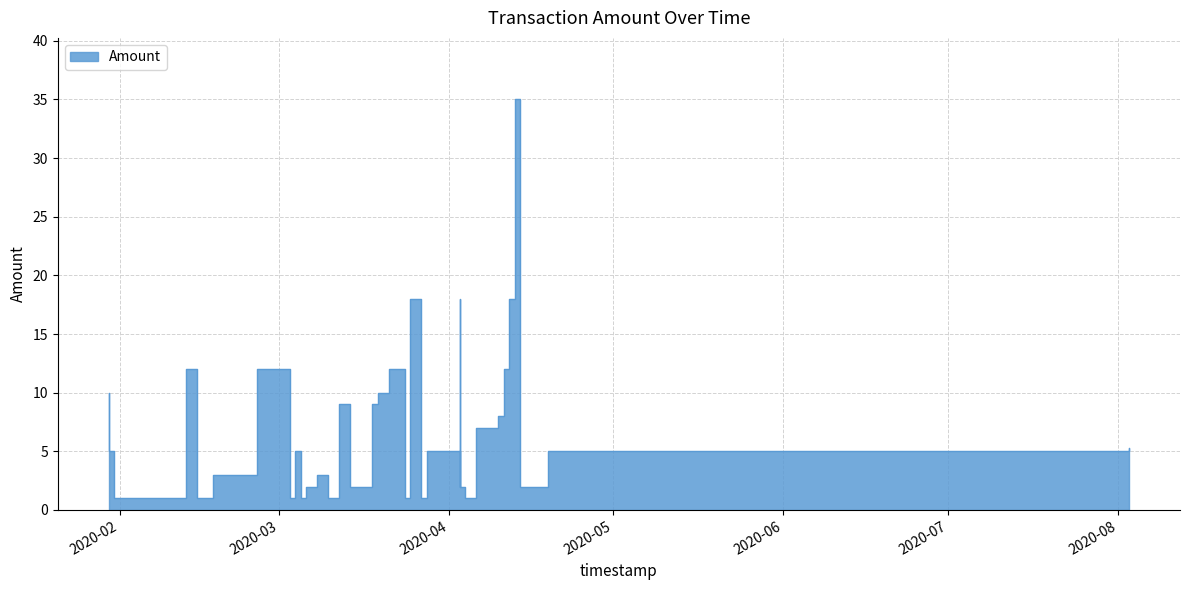

Reading right to left, transcribe all the data shown in this chart.

2020-08-03=5.3	2020-08-03=5.0	2020-04-19=2.0	2020-04-14=35.0	2020-04-13=18.0	2020-04-12=12.0	2020-04-11=8.0	2020-04-10=7.0	2020-04-06=1.0	2020-04-06=1.0	2020-04-04=2.0	2020-04-03=18.0	2020-04-03=2.0	2020-04-03=5.0	2020-03-28=1.0	2020-03-27=1.0	2020-03-27=18.0	2020-03-25=1.0	2020-03-24=12.0	2020-03-21=10.0	2020-03-19=9.0	2020-03-18=2.0	2020-03-14=9.0	2020-03-12=3.0	2020-03-12=1.0	2020-03-10=3.0	2020-03-08=2.0	2020-03-06=1.0	2020-03-05=5.0	2020-03-04=1.0	2020-03-03=12.0	2020-02-26=3.0	2020-02-25=3.0	2020-02-24=3.0	2020-02-24=3.0	2020-02-18=1.0	2020-02-15=12.0	2020-02-13=1.0	2020-01-31=5.0	2020-01-30=10.0